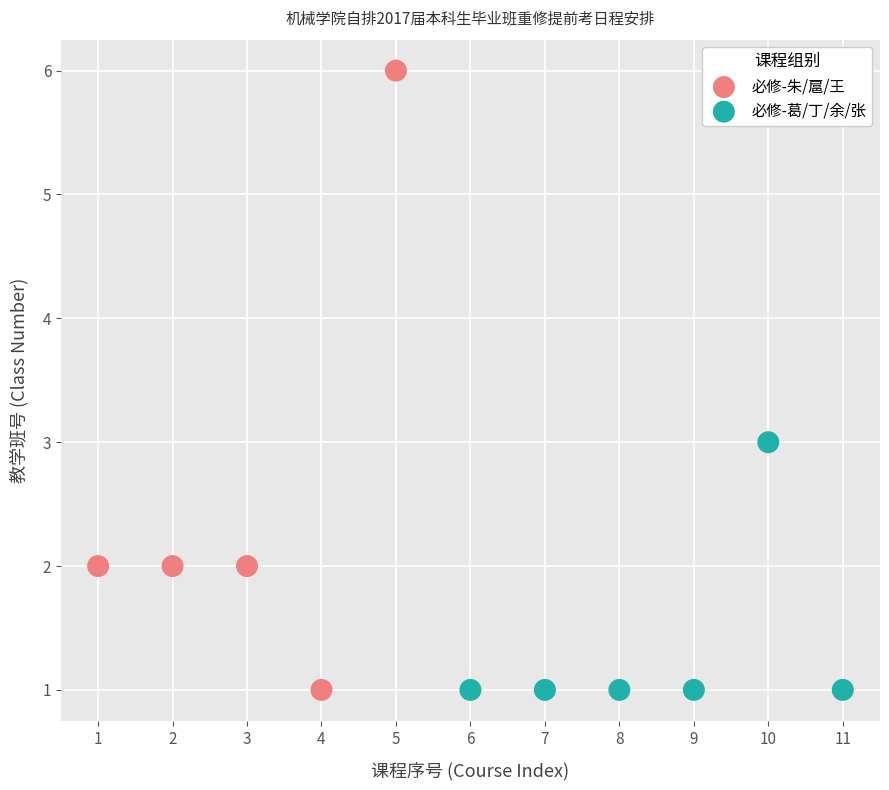

Which series contains the highest Y value?

必修-朱/扈/王